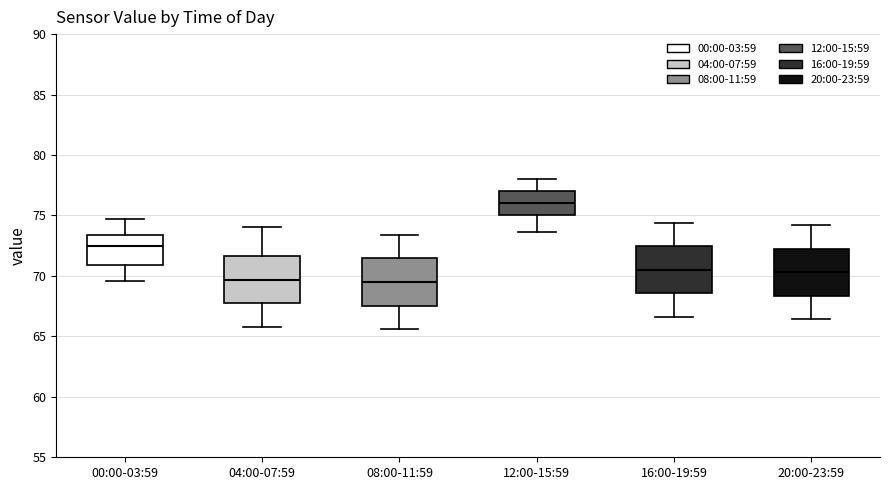

Where does the median line of the box for 16:00-19:59 sit on the y-axis? The values are not printed on the chart, so give them approximately, as read against the axis.

70.5